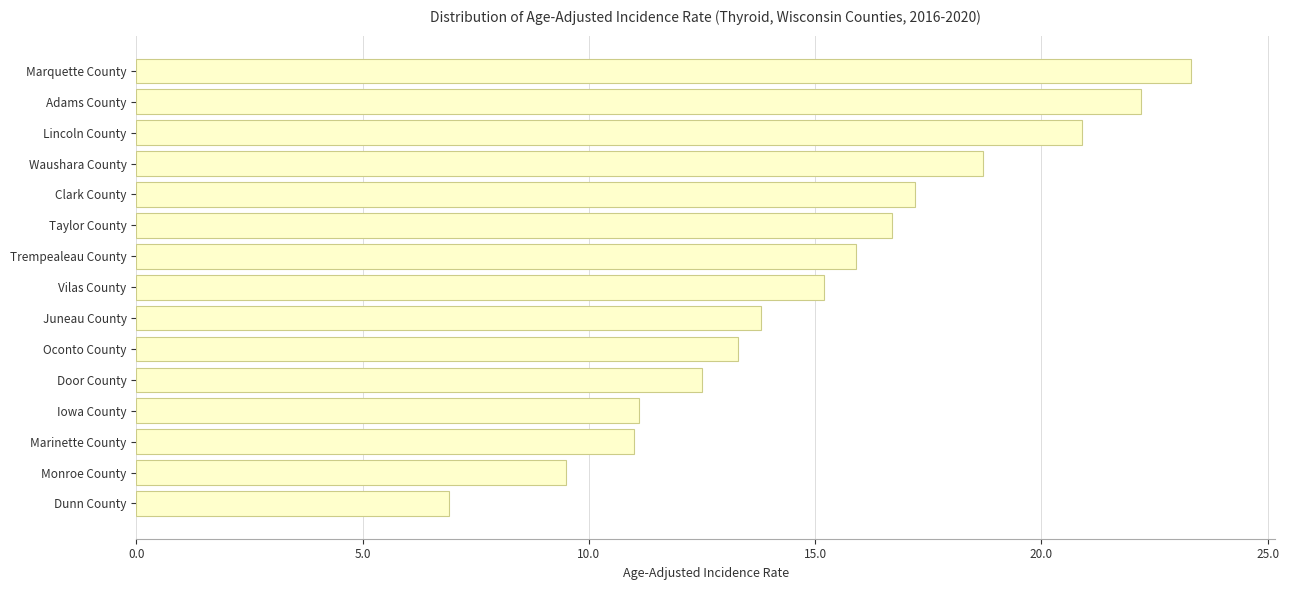

What is the average value?

15.2